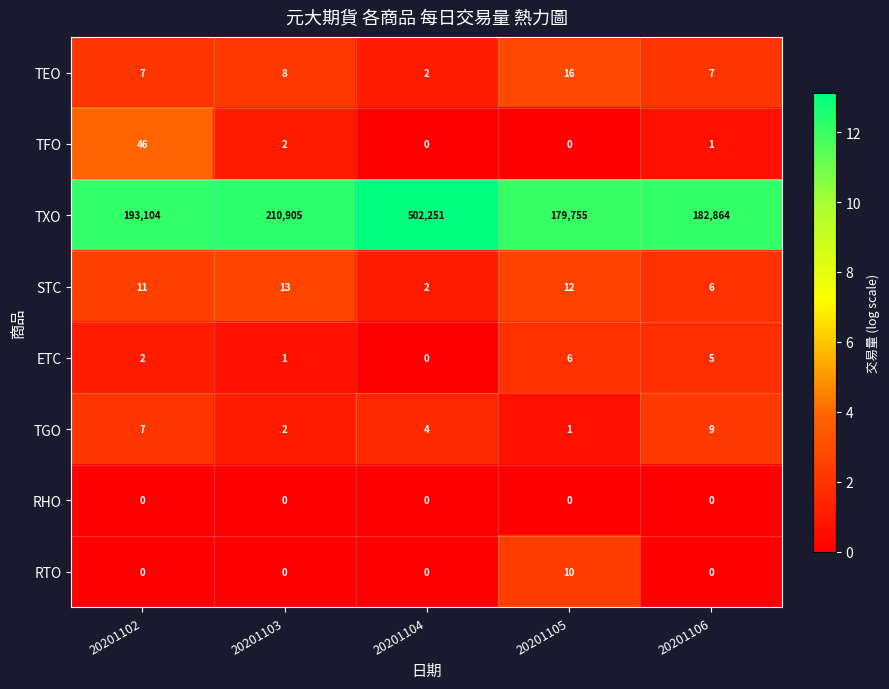

What is the sum of the TGO values at 20201104 and 20201105?

5